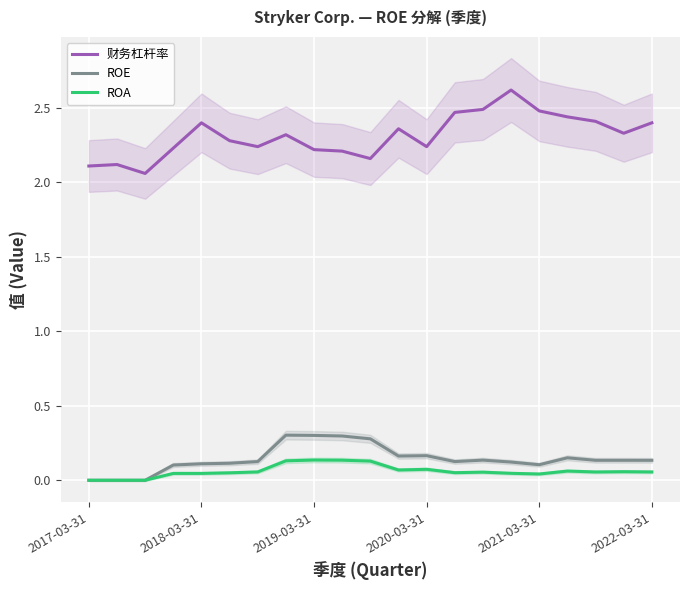

In ROE, how many points are lower than both neighbors (excluding endpoints)?

3